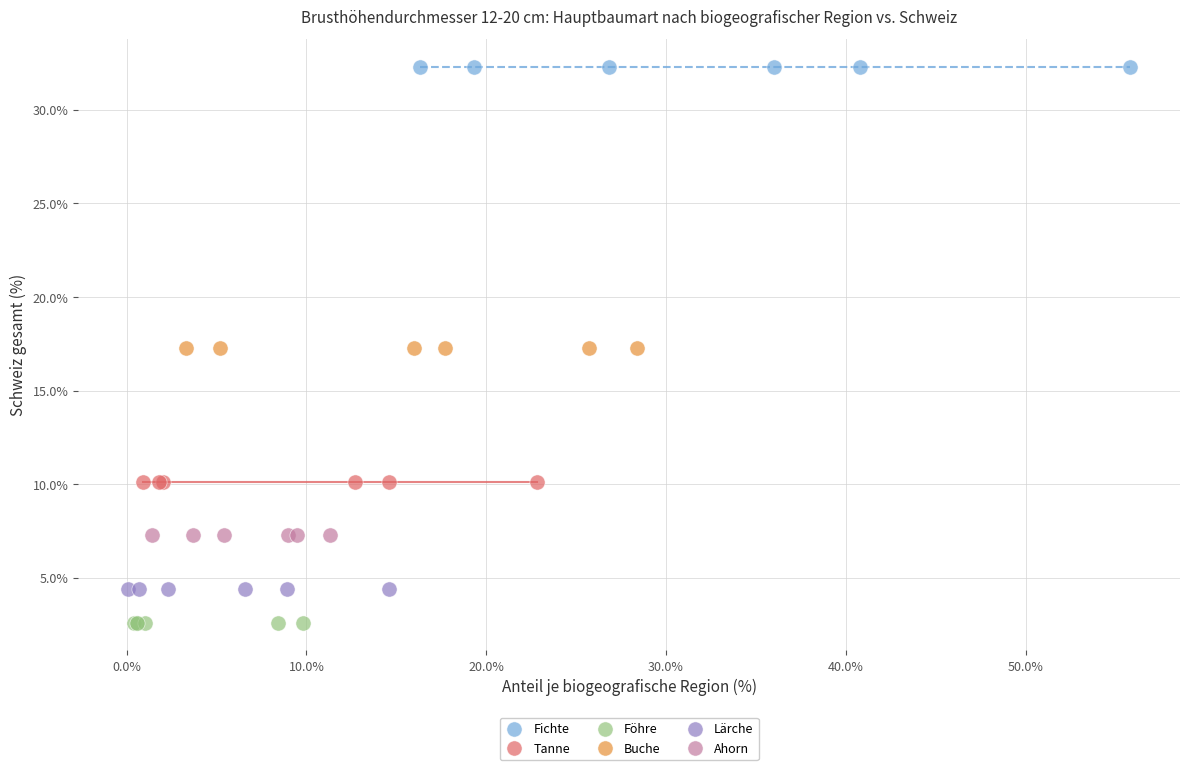

Which series reaches the maximum Y coordinate?

Fichte